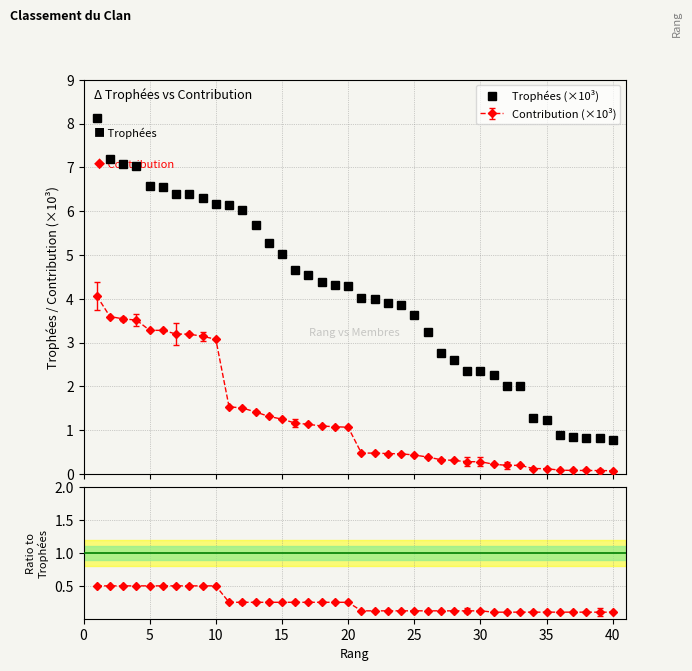

The chart shows a value of 2.9 at 32. True or false?

False